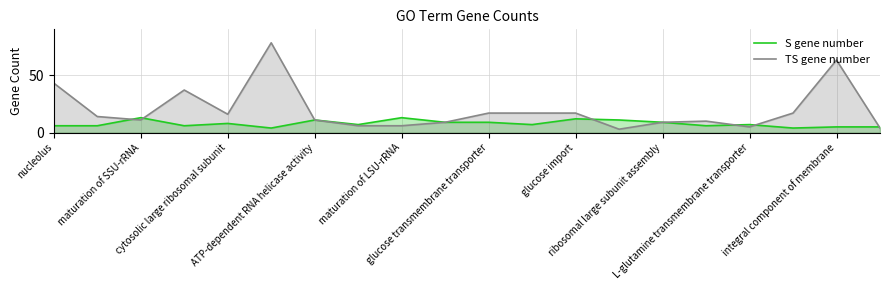

What are all the series names shown in the legend?

S gene number, TS gene number